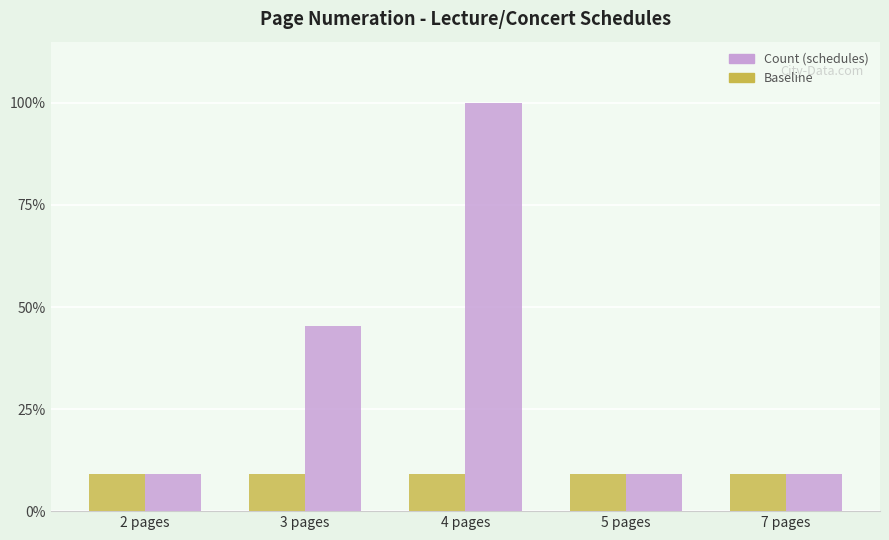

Does the chart contain stacked bars?

No